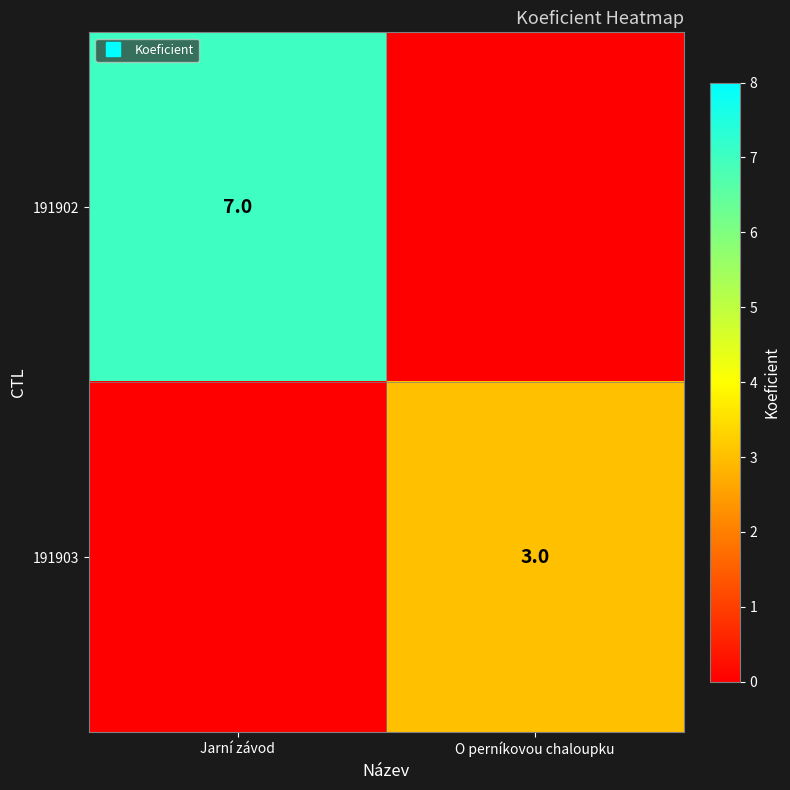

Between Jarní závod and O perníkovou chaloupku, which series saw the biggest shift?

191902